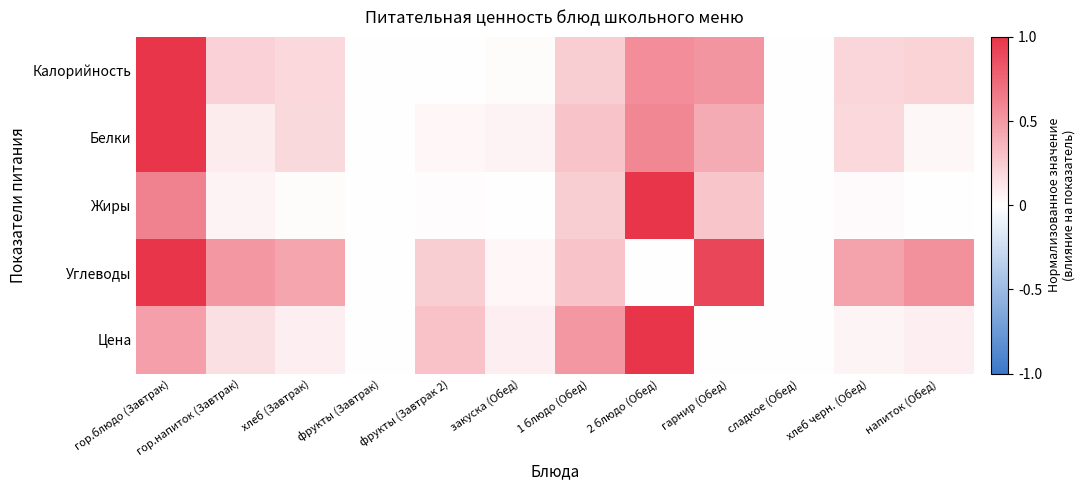

Which series changed the most between гор.блюдо (Завтрак) and фрукты (Завтрак 2)?

Калорийность